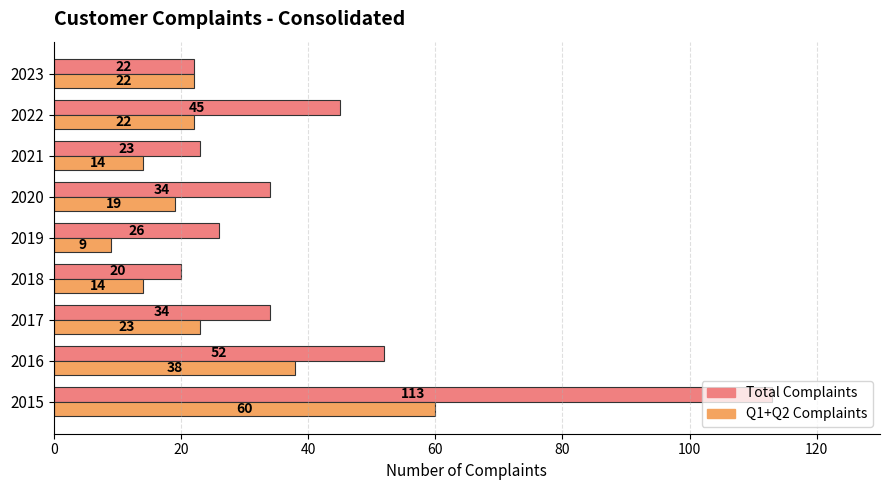

How many distinct data groups are displayed?

2